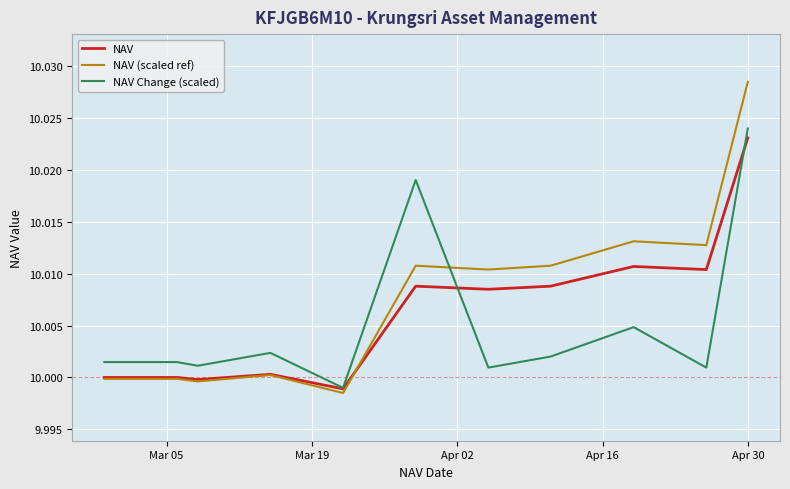

Which series has the widest spread of values?

NAV (scaled ref)